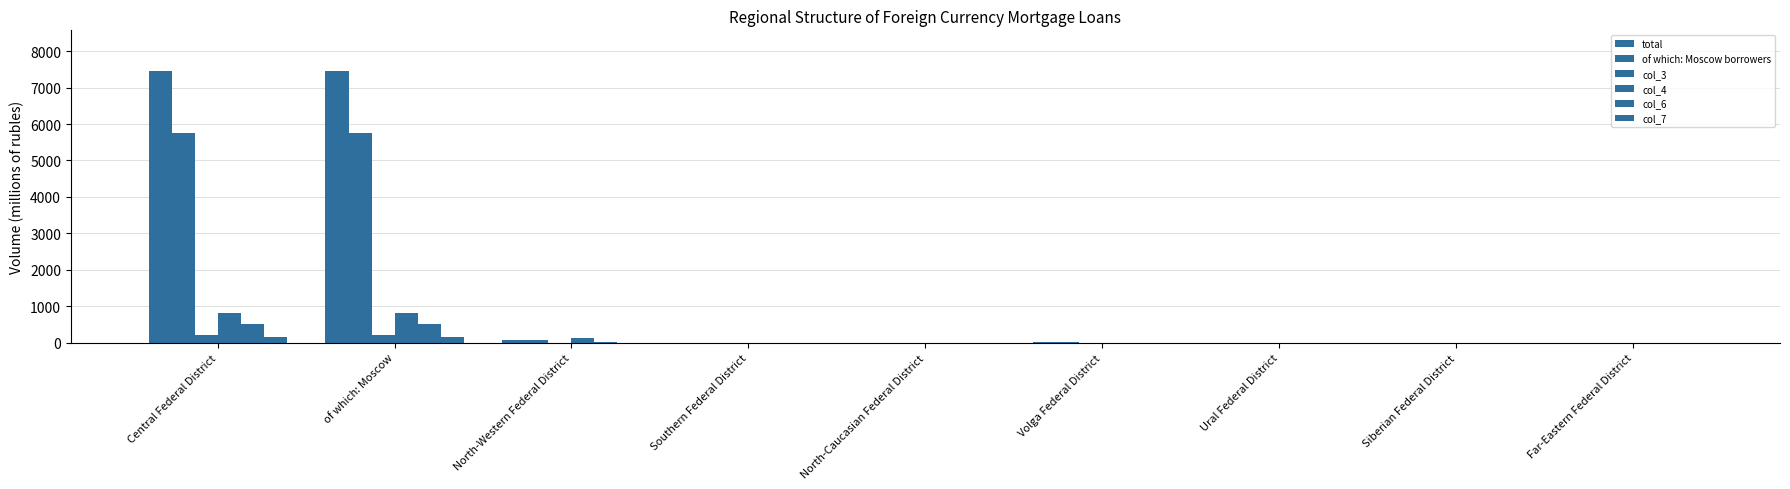

True or false: col_3 has a value of 2 at North-Western Federal District.

False